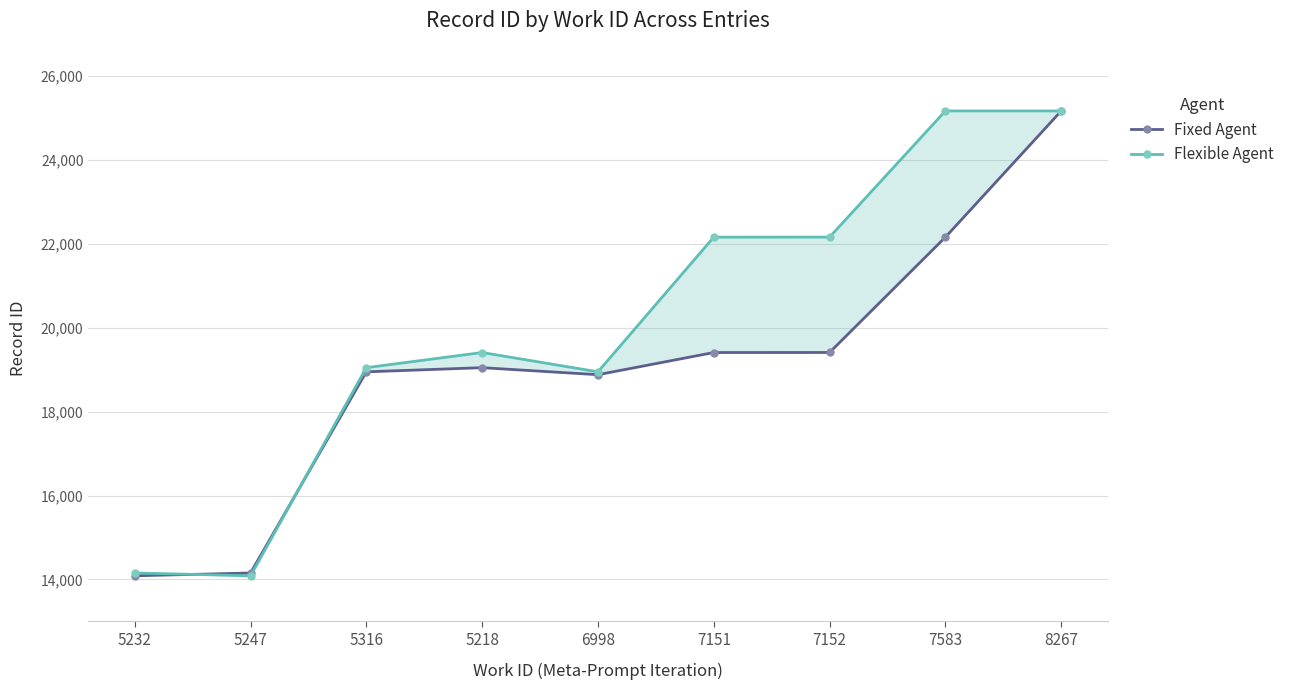

Between 6998 and 8267, which series saw the biggest shift?

Fixed Agent